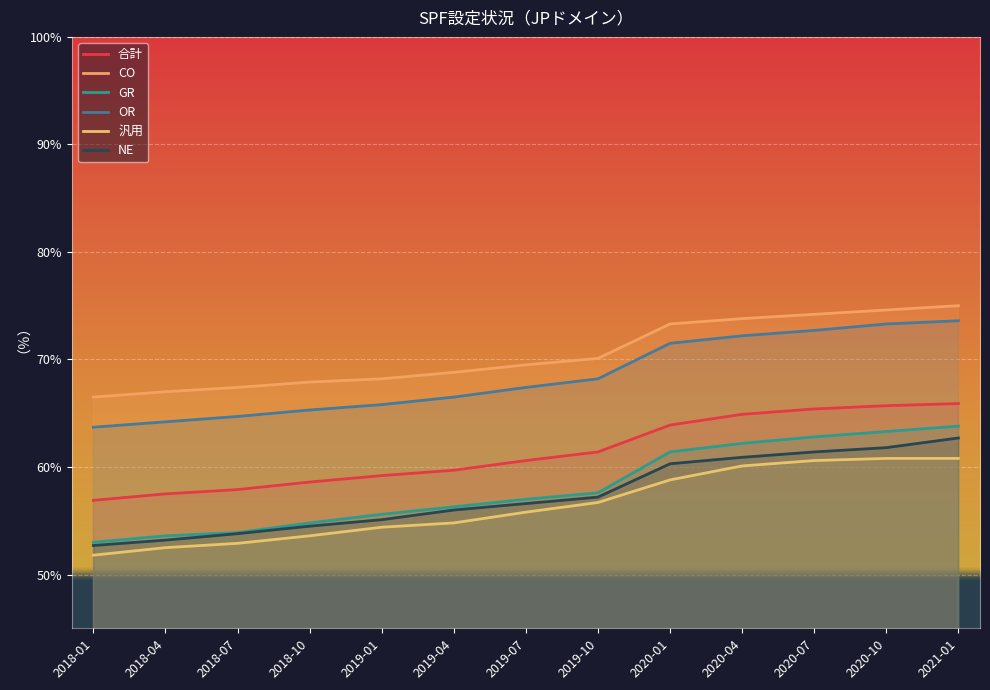

True or false: CO has a value of 132.3 at 2020-07.

False